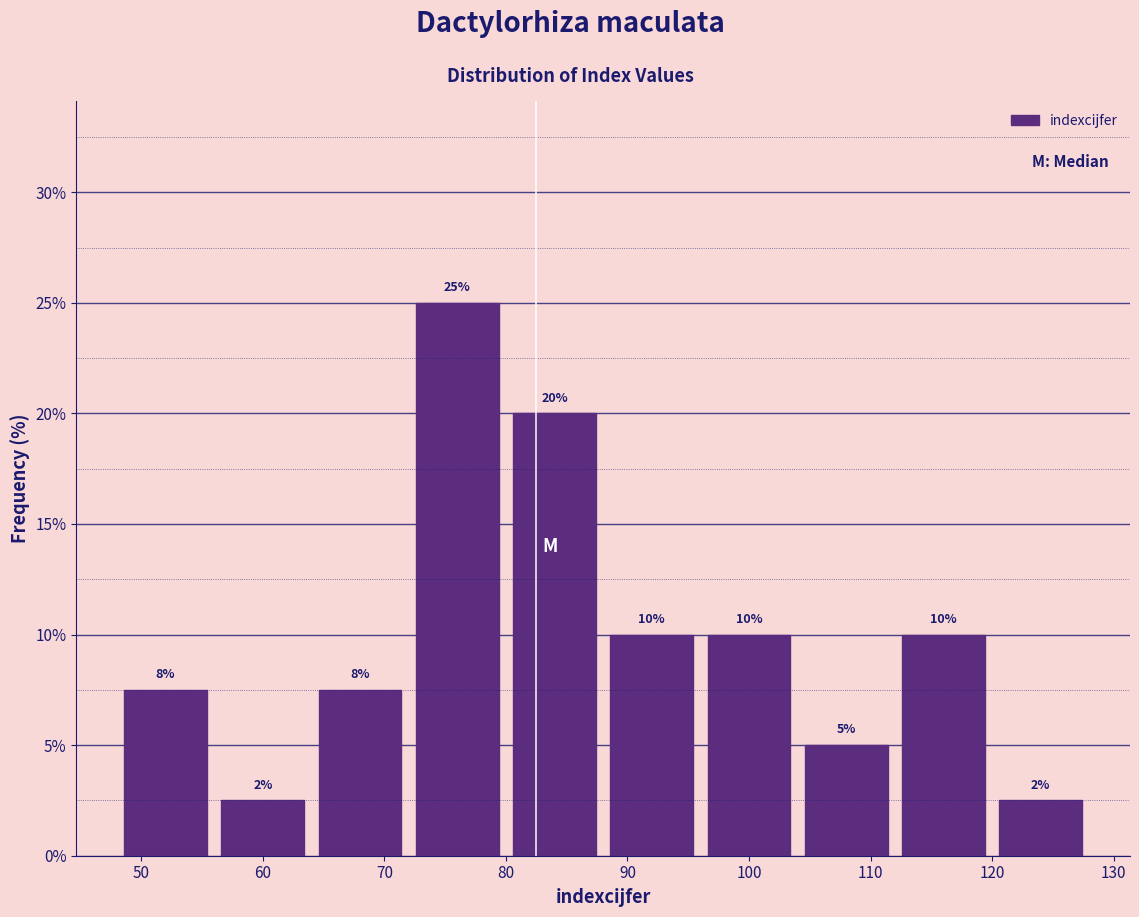

Over which range of the x-axis is the bar tallest?

72 to 80